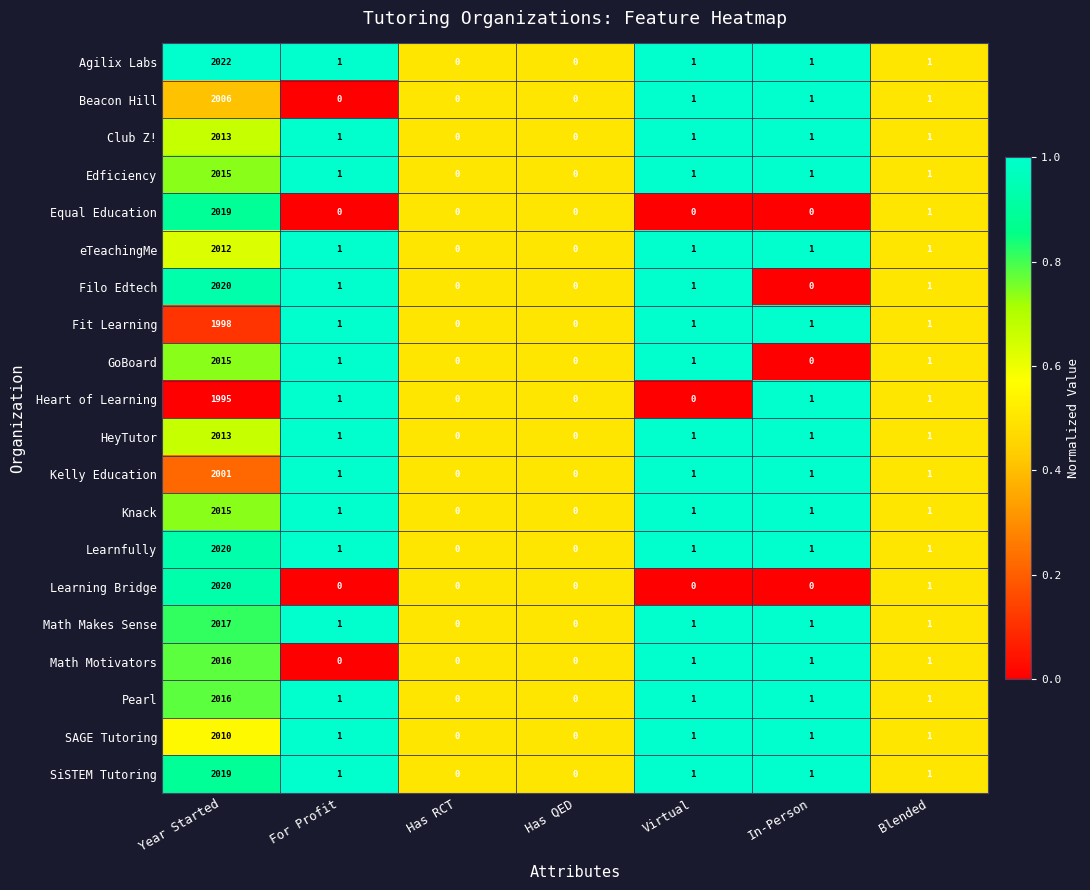

What is the total value across all series at Year Started?

40262